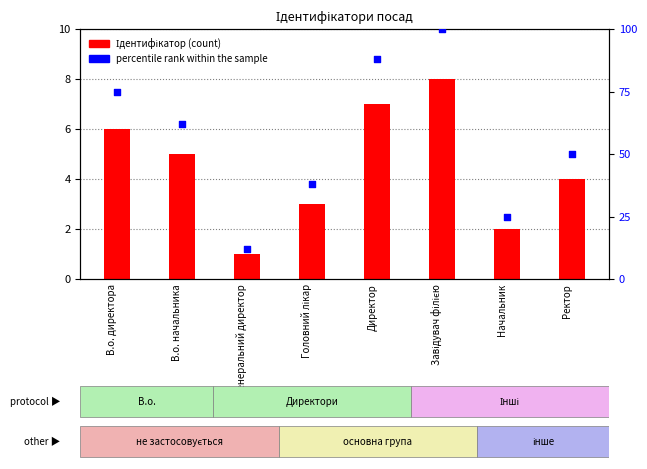

Which series has the widest spread of Y values?

percentile rank within the sample